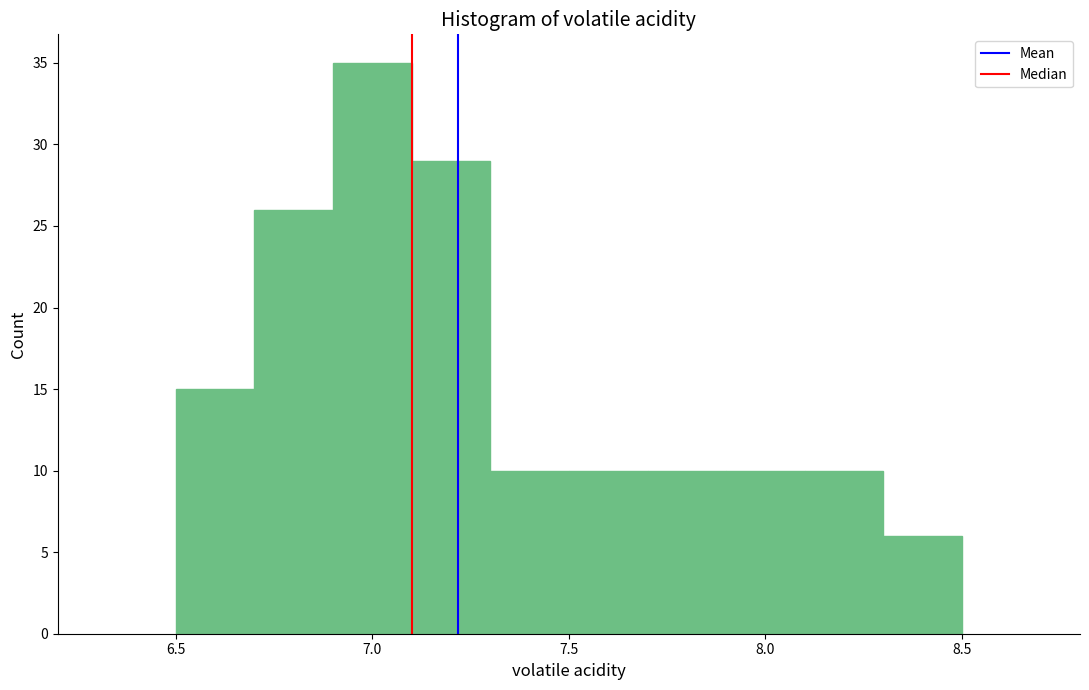

Reading left to right, transcribe this chart: for each bar, give the range it covers on the x-axis and its height. The values are not printed on the chart, so give them approximately, as read against the axis.

6.5 to 6.7: 15
6.7 to 6.9: 26
6.9 to 7.1: 35
7.1 to 7.3: 29
7.3 to 7.5: 10
7.5 to 7.7: 10
7.7 to 7.9: 10
7.9 to 8.1: 10
8.1 to 8.3: 10
8.3 to 8.5: 6